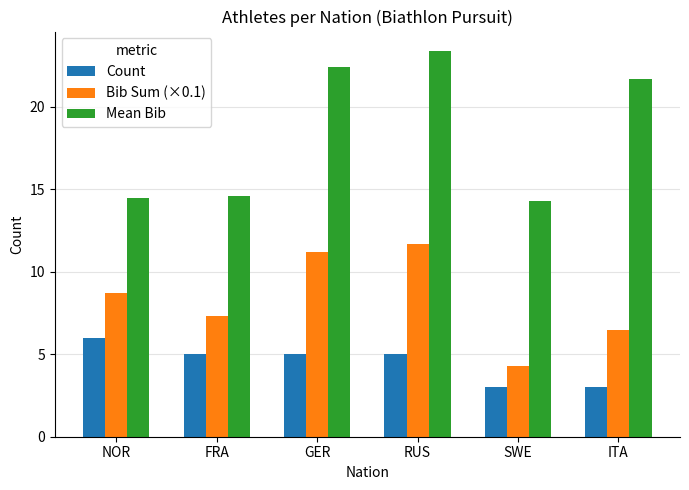

At NOR, list the series in order from smallest to largest.

Count, Bib Sum (×0.1), Mean Bib